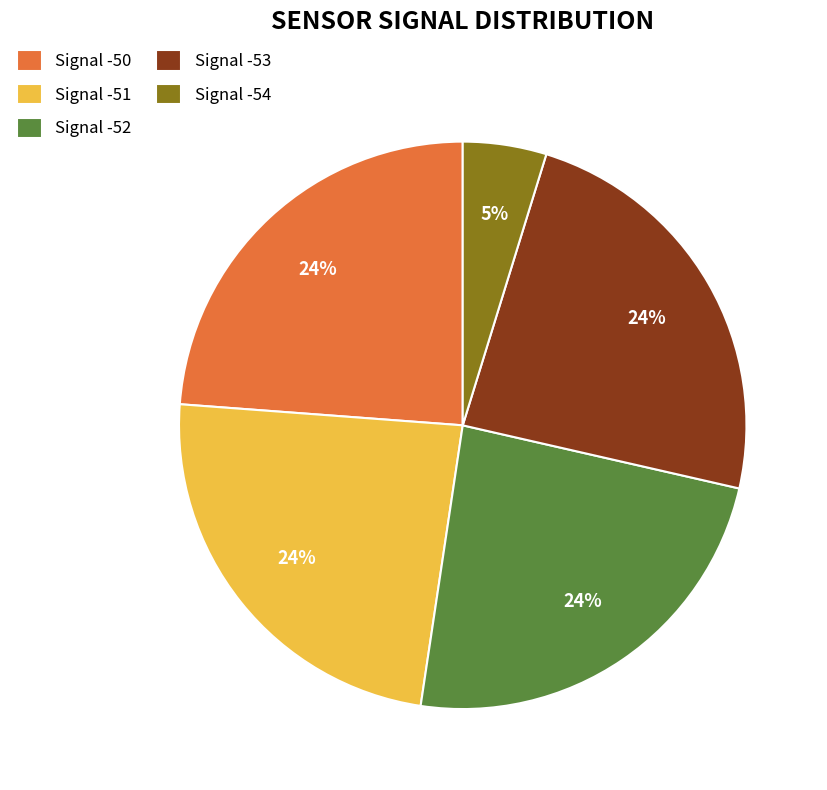

Does Signal -52 account for over 50% of the chart?

No